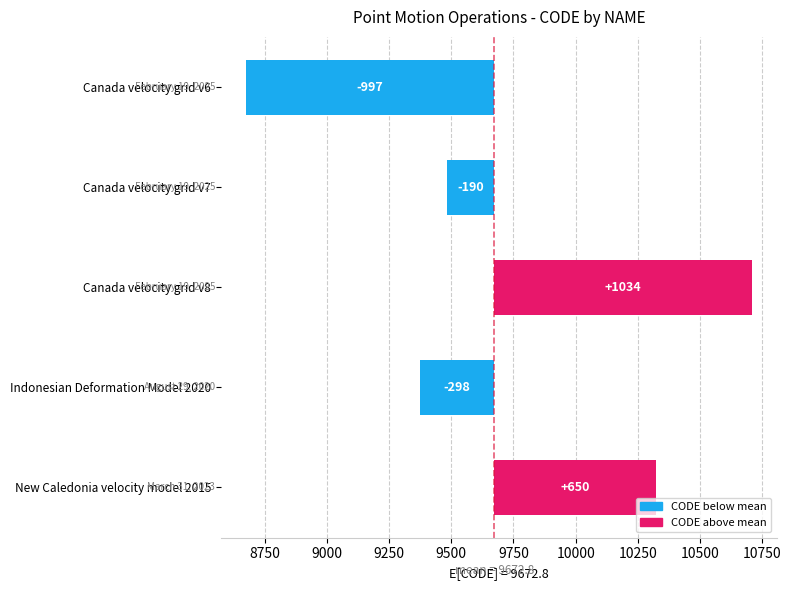

What is the difference between the maximum and minimum values?

2031.0